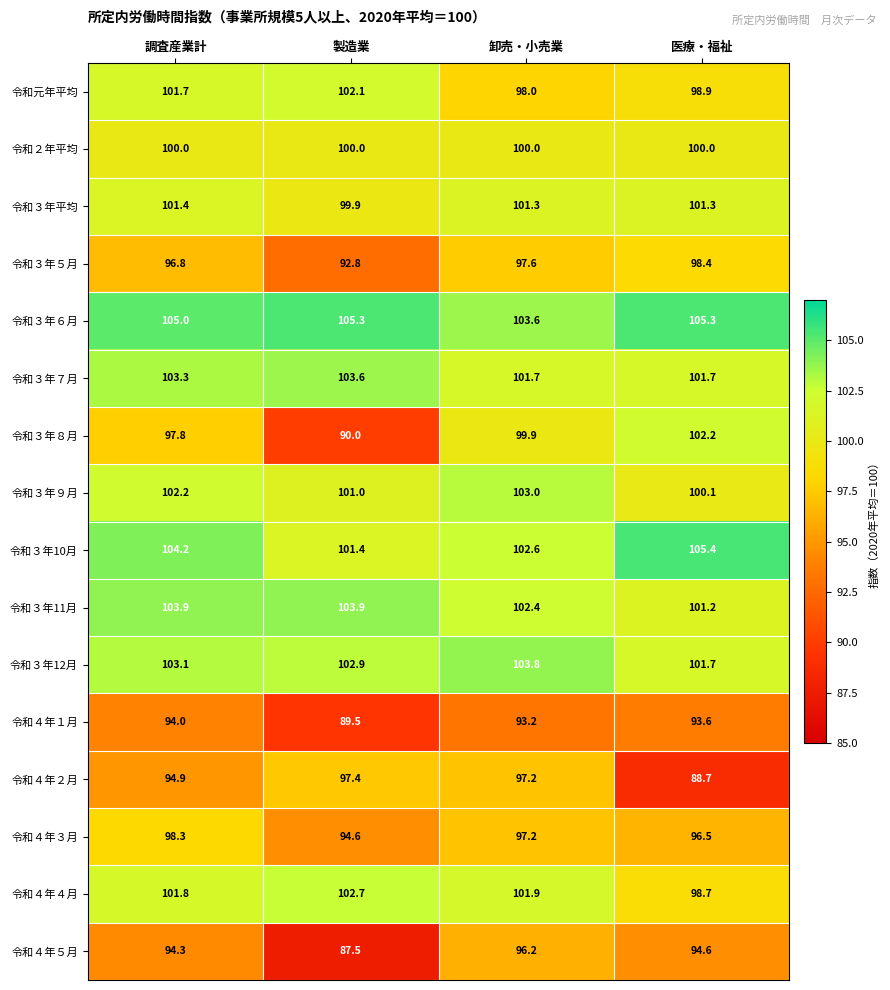

Rank the series at 製造業 from lowest to highest value.

令和４年５月, 令和４年１月, 令和３年８月, 令和３年５月, 令和４年３月, 令和４年２月, 令和３年平均, 令和２年平均, 令和３年９月, 令和３年10月, 令和元年平均, 令和４年４月, 令和３年12月, 令和３年７月, 令和３年11月, 令和３年６月